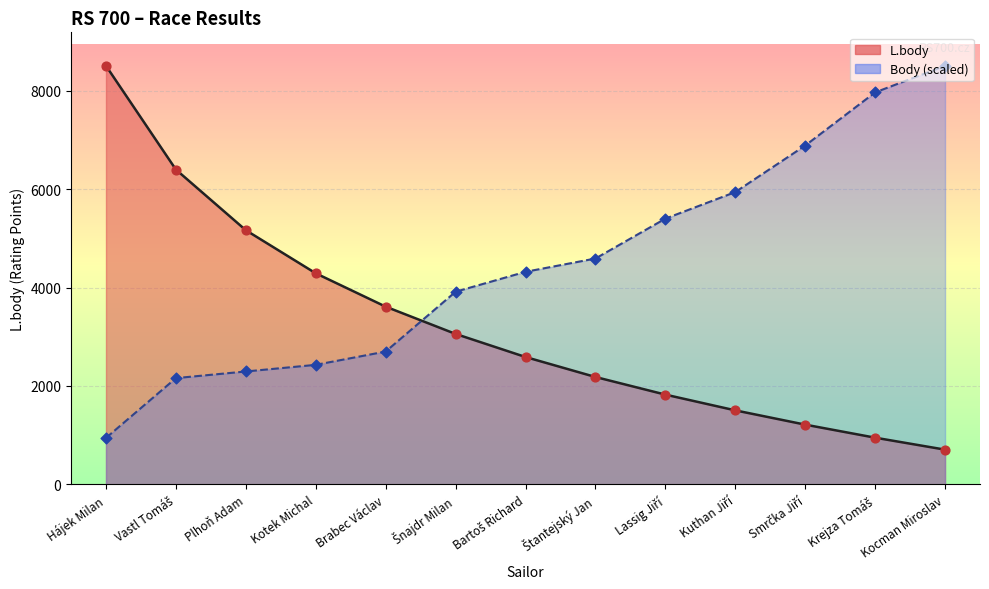

At which category is the sum across all series the highest?

Hájek Milan